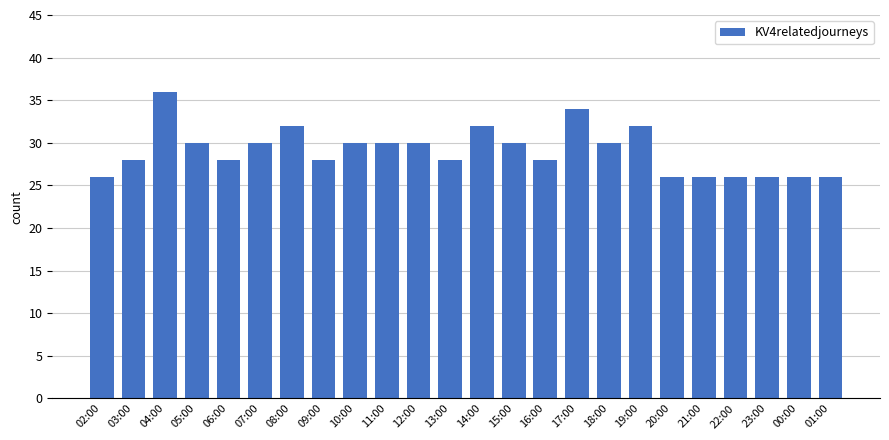

What is the sum of the values at 16:00 and 18:00?

58